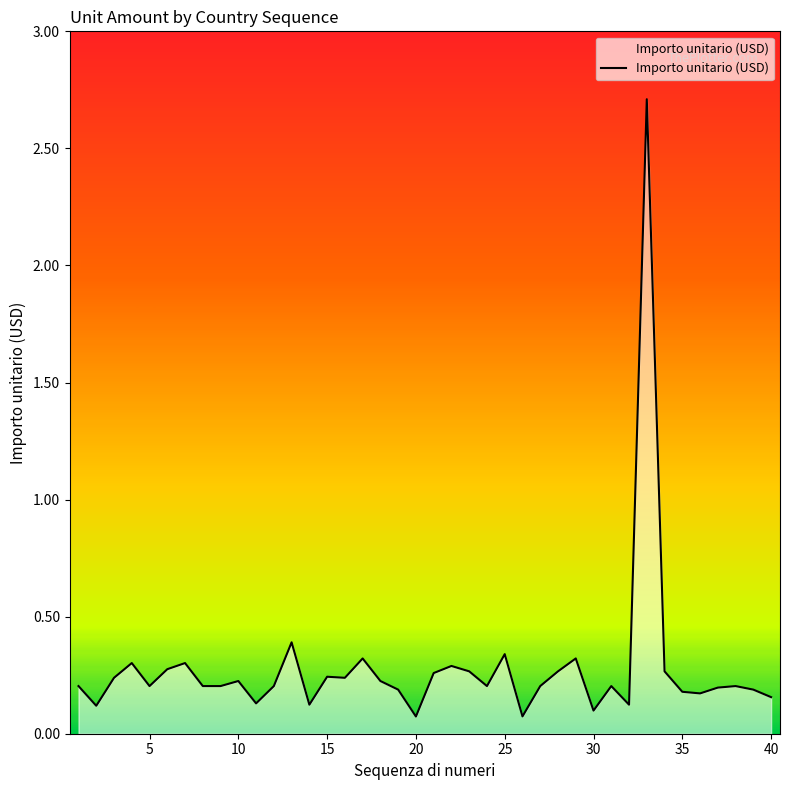

What is the difference between the maximum and minimum values?

2.6